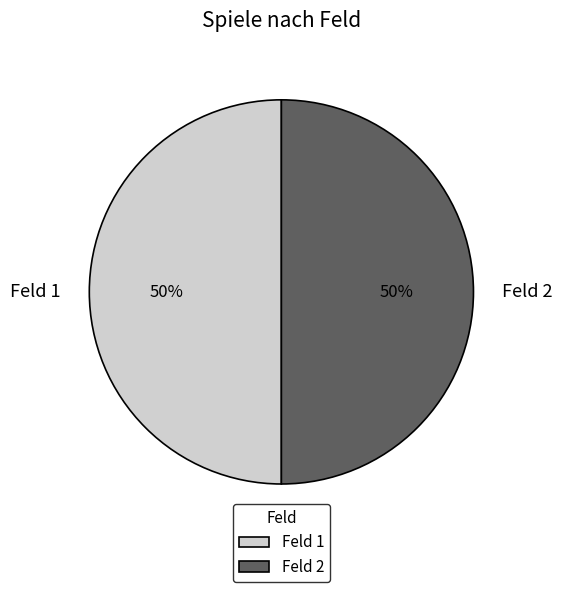

Is it true that Feld 2 is 50% of the pie?

True